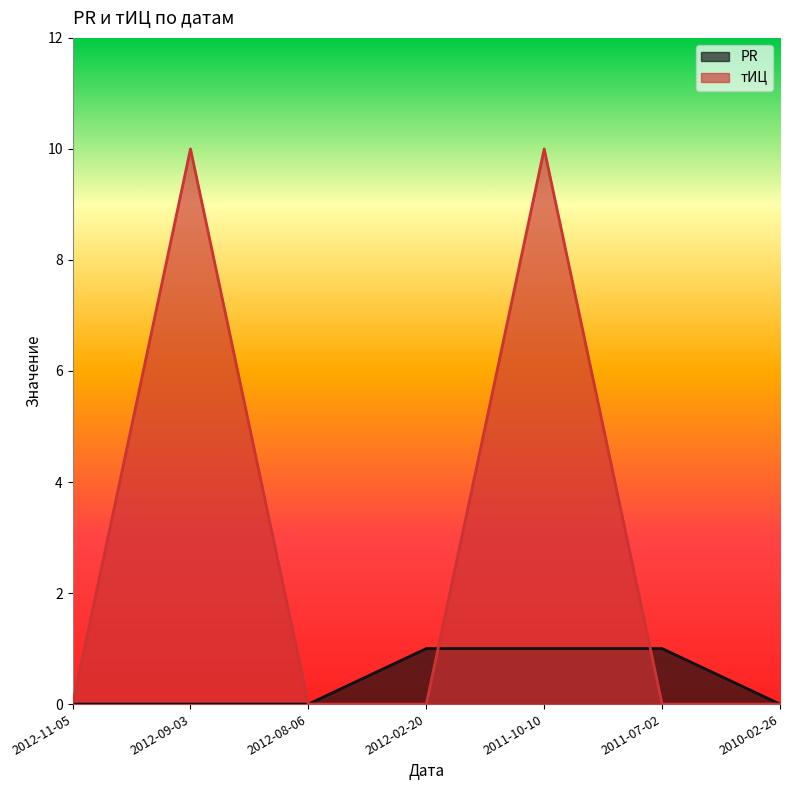

How many lines are shown in the chart?

2